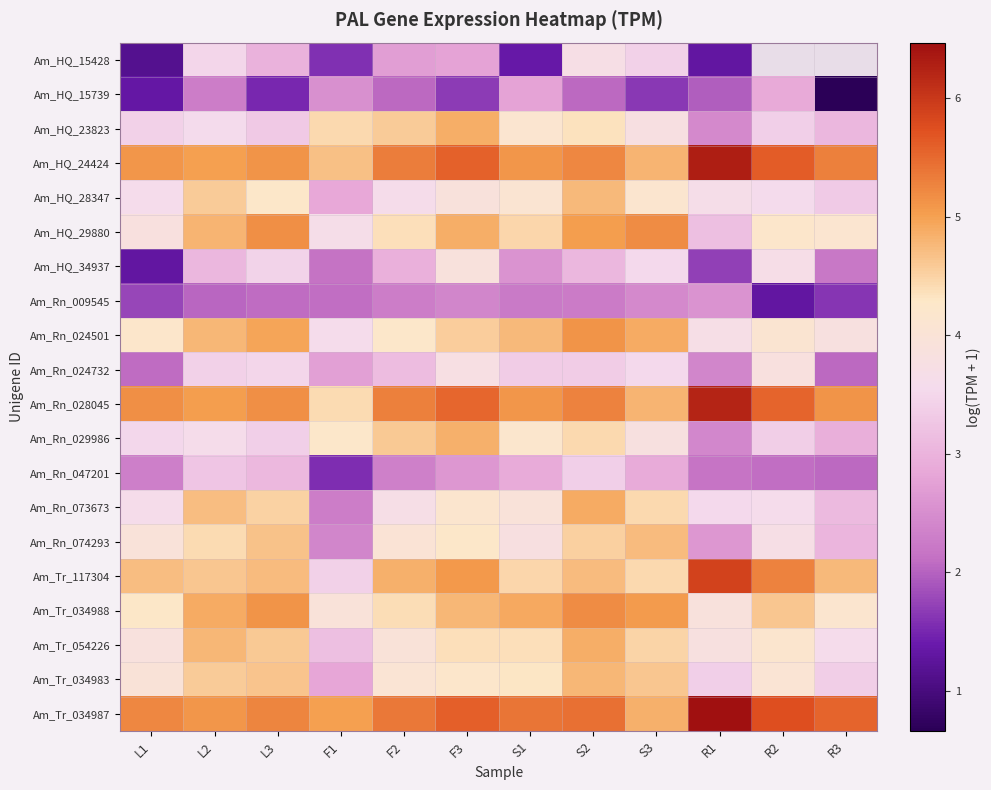

Which has a higher value, S2 or F3?

S2